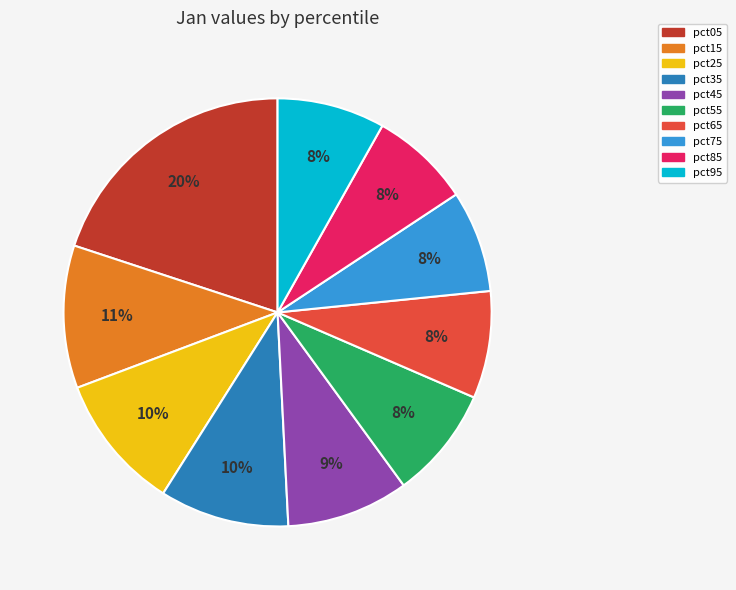

To the nearest percent, what is the combined percentage of pct45 and pct75?

17%